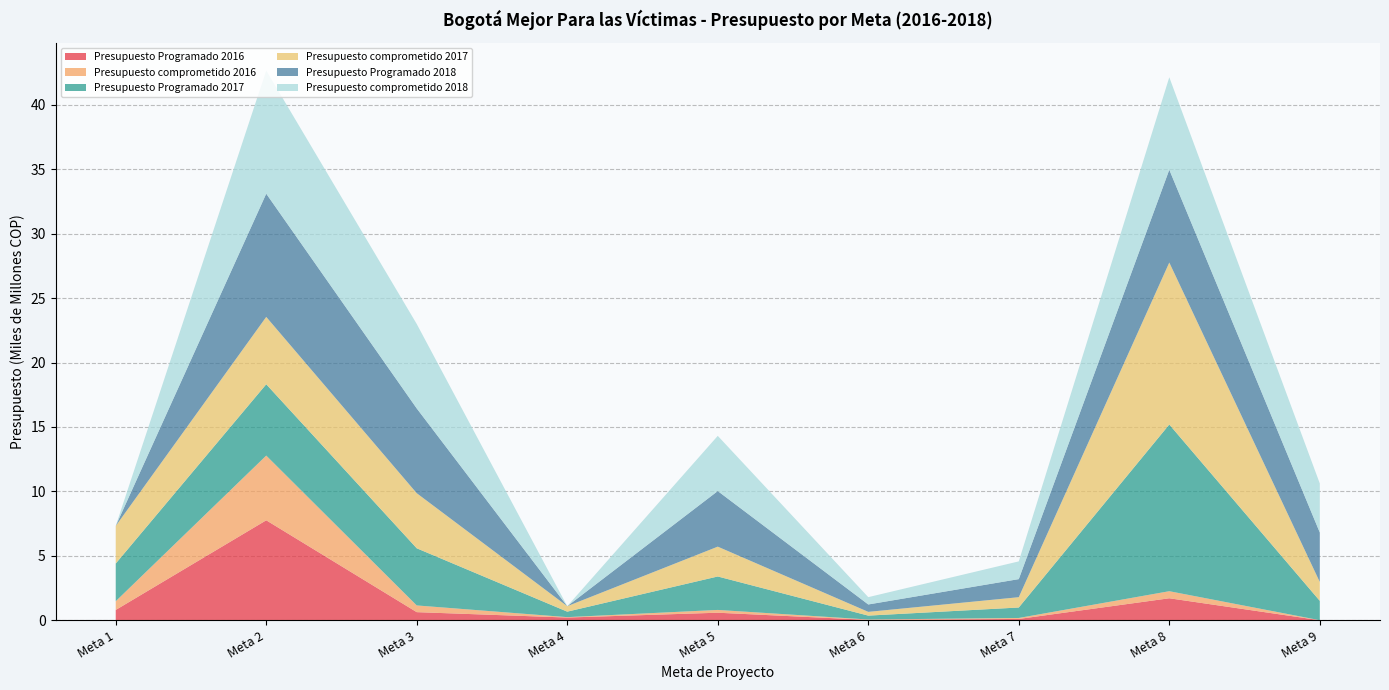

Reading right to left, what are all the values shown in this chart?

Presupuesto Programado 2016: 0	1703649440	98246261	27372330	581669160	208270018	626371363	7756441161	796212010
Presupuesto comprometido 2016: 0	548220375	76054250	27372330	216462427	30413700	521219870	5022848319	677422847
Presupuesto Programado 2017: 1502350508	12939020937	811798976	301948960	2596107030	425546810	4435172058	5535180822	2925202157
Presupuesto comprometido 2017: 1465241063	12574124383	801216209	291925821	2316753572	423811201	4276123534	5229254993	2918433284
Presupuesto Programado 2018: 3840231574	7200660919	1402092977	573275815	4313416034	0	6579131549	9563057136	0
Presupuesto comprometido 2018: 3806382290	7178647502	1376933889	568588895	4285747027	0	6553230984	9563014096	0